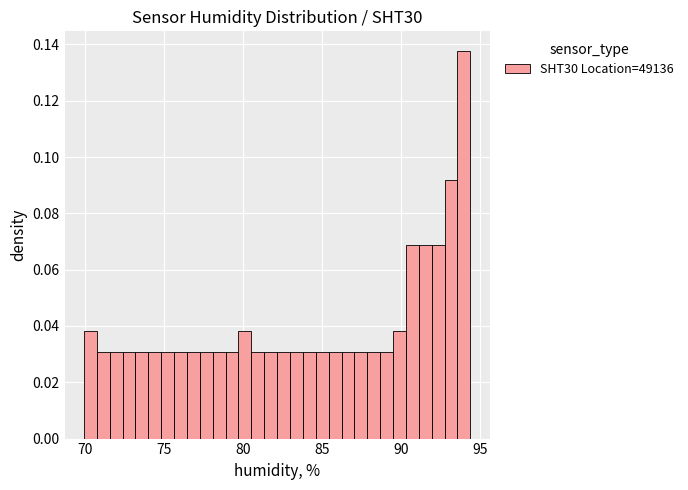

Around what value on the x-axis is the tallest bar? Give the approximate position of its centre, as read against the axis.

94.0